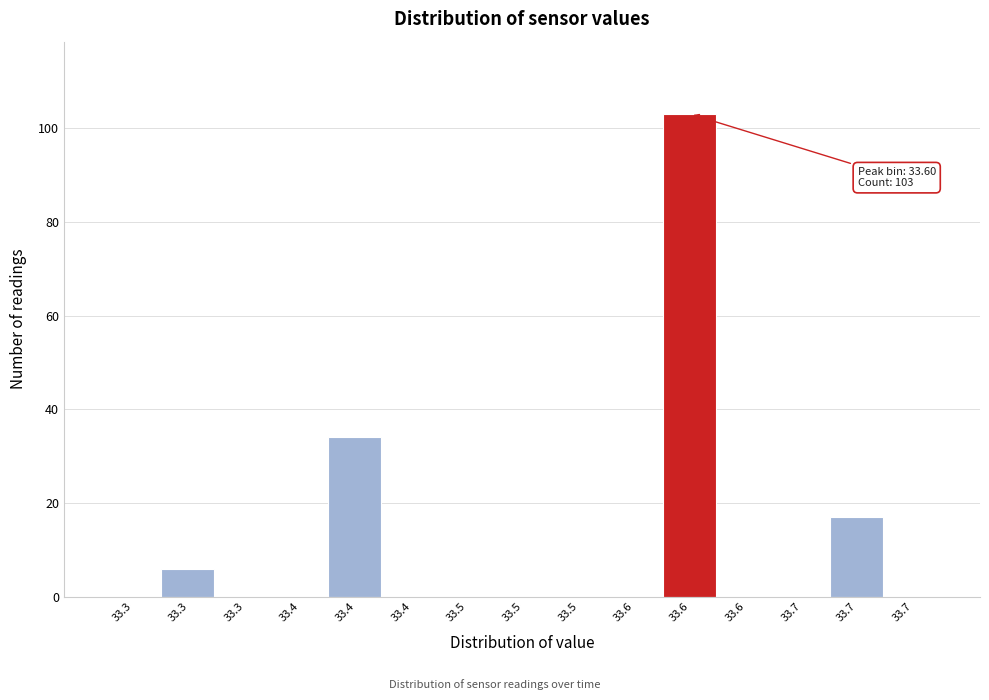

Count the number of categories in the chart.

15